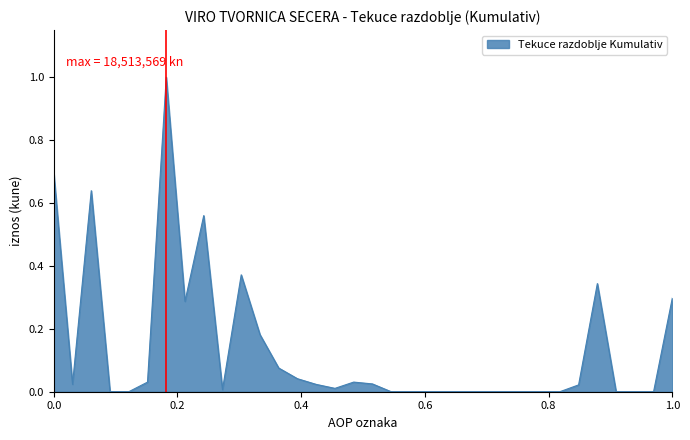

What is the difference between the maximum and minimum values?

1.0